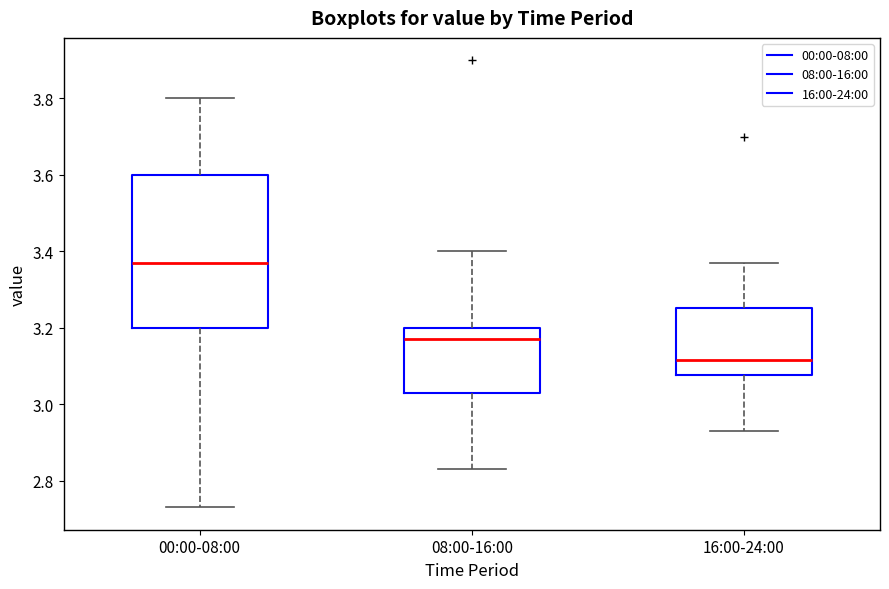

Reading left to right, read every box against the y-axis: the position of its median line, the range the box covers, and the ends of its whiskers. The values are not printed on the chart, so give them approximately, as read against the axis.

00:00-08:00: median 3.38, box 3.20 to 3.60, whiskers 2.74 to 3.80
08:00-16:00: median 3.18, box 3.04 to 3.20, whiskers 2.84 to 3.40
16:00-24:00: median 3.12, box 3.08 to 3.26, whiskers 2.94 to 3.38